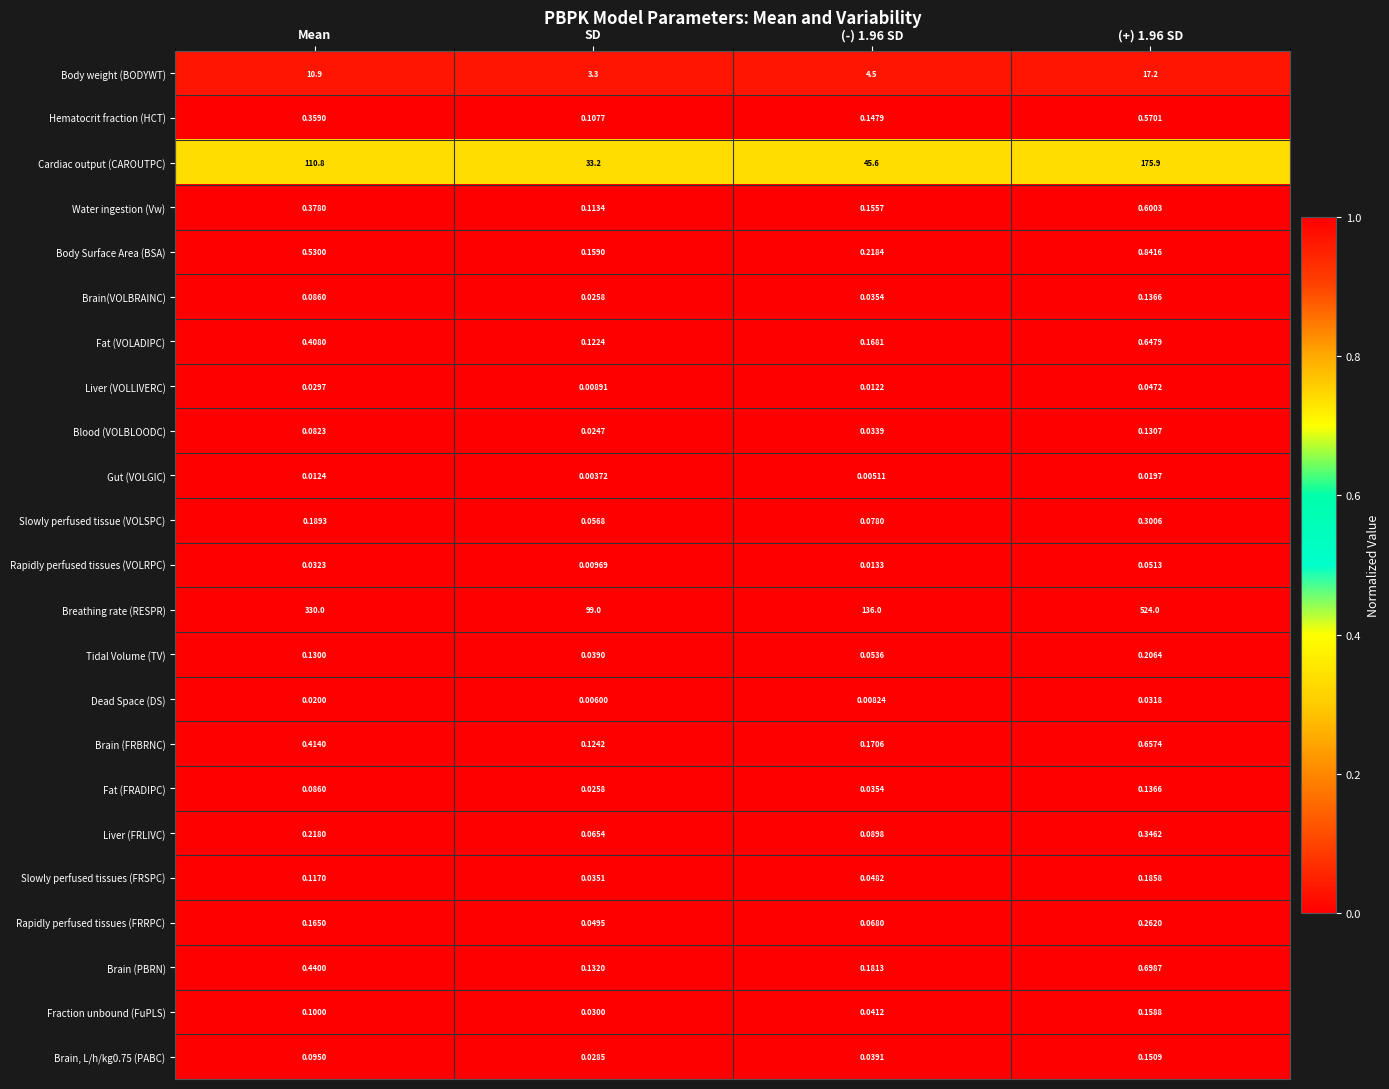

Between Mean and (-) 1.96 SD, which series saw the biggest shift?

Breathing rate (RESPR)